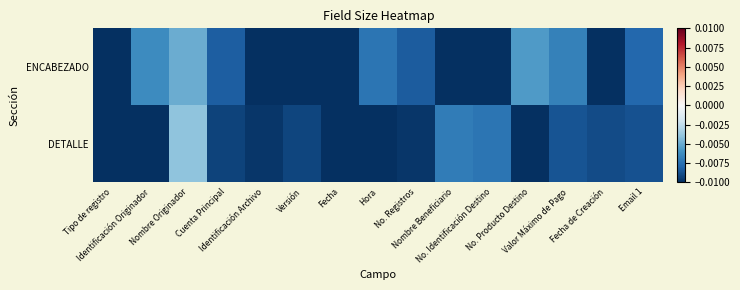

Which has a higher value, Identificación Originador or Tipo de registro?

Identificación Originador